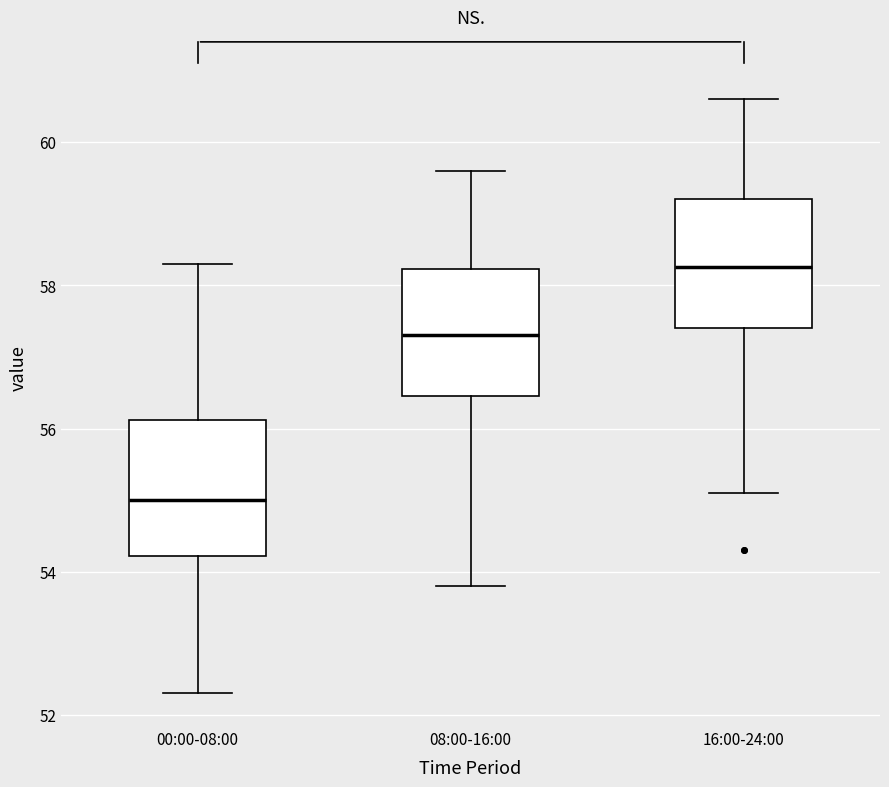

Reading left to right, transcribe this box plot: for each box, give where its median line is, the range the box spans, and where its two whiskers end, as read against the y-axis. The values are not printed on the chart, so give them approximately, as read against the axis.

00:00-08:00: median 55.0, box 54.2 to 56.2, whiskers 52.4 to 58.4
08:00-16:00: median 57.4, box 56.4 to 58.2, whiskers 53.8 to 59.6
16:00-24:00: median 58.2, box 57.4 to 59.2, whiskers 55.2 to 60.6